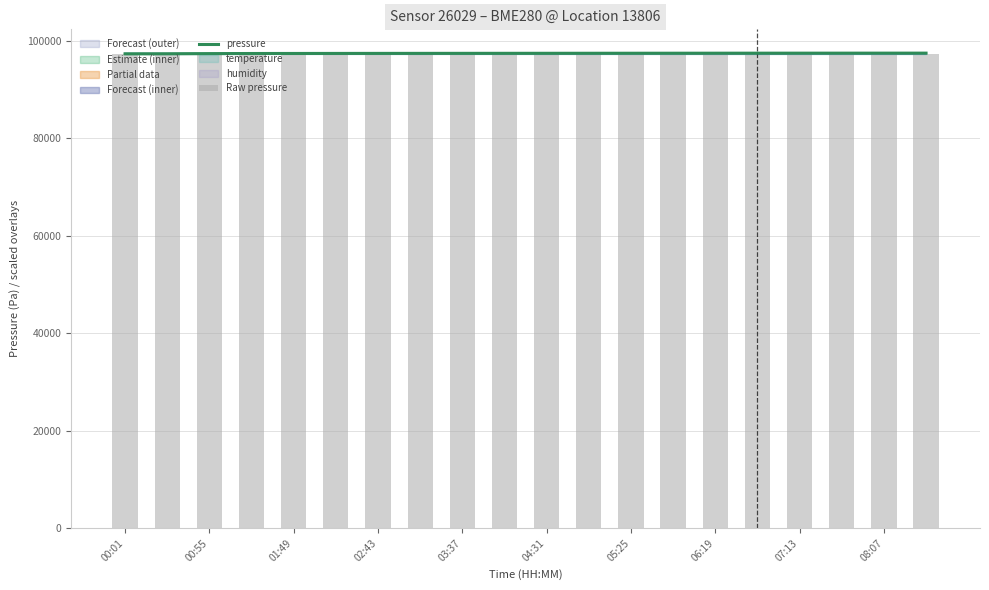

At 06:19, list the series in order from largest to smallest.

pressure, Raw pressure